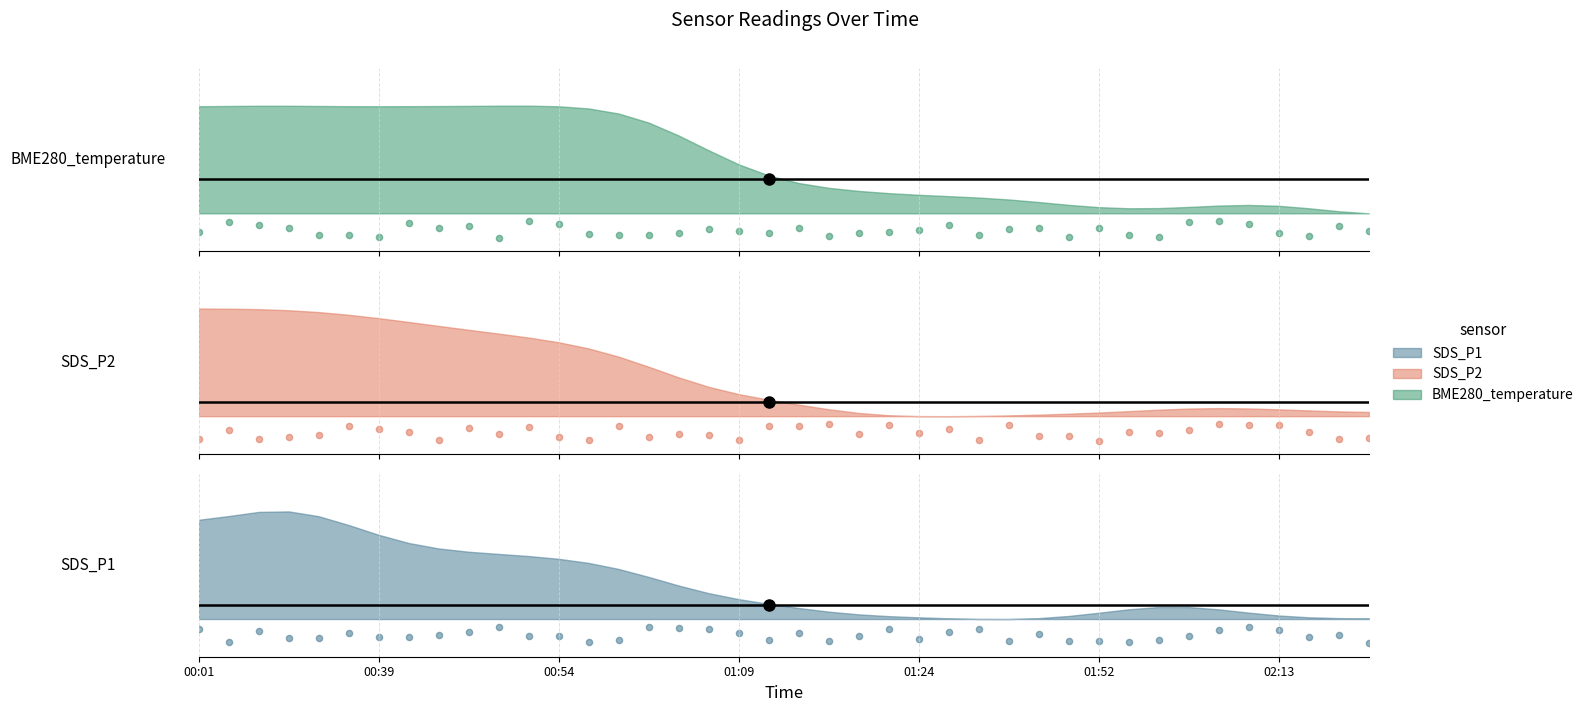

What is the total value across all series at 01:24?

0.2